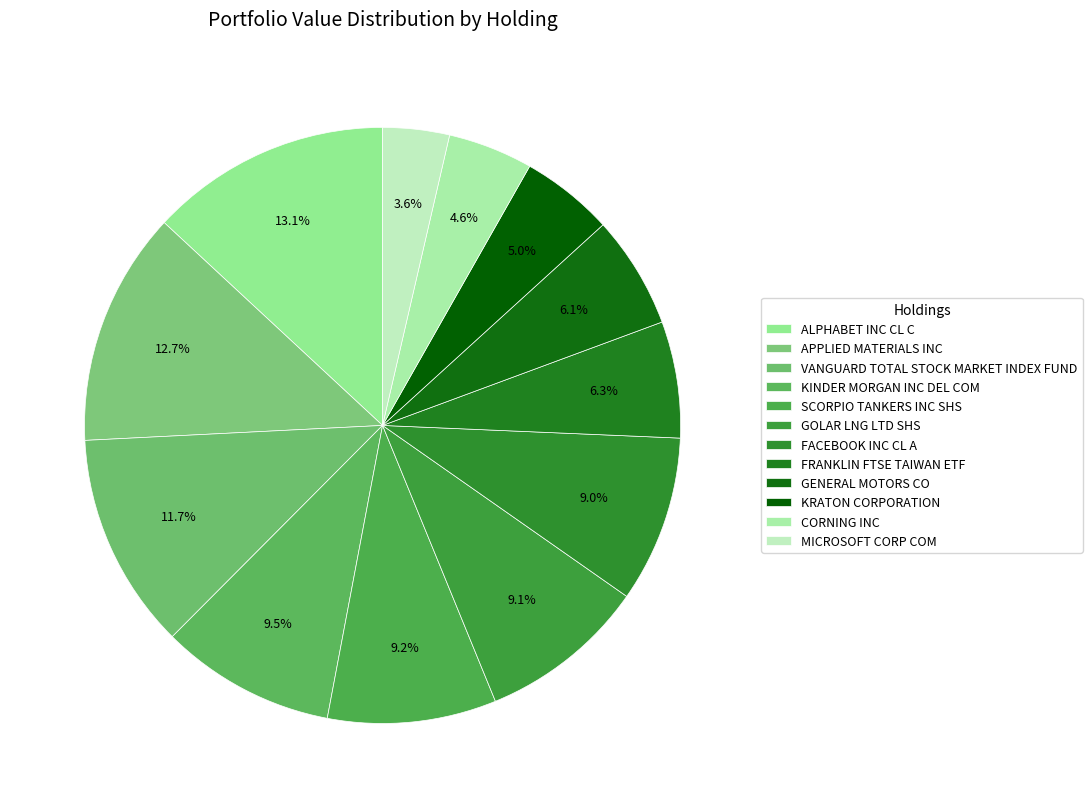

The ALPHABET INC CL C slice represents 20% of the pie. True or false?

False